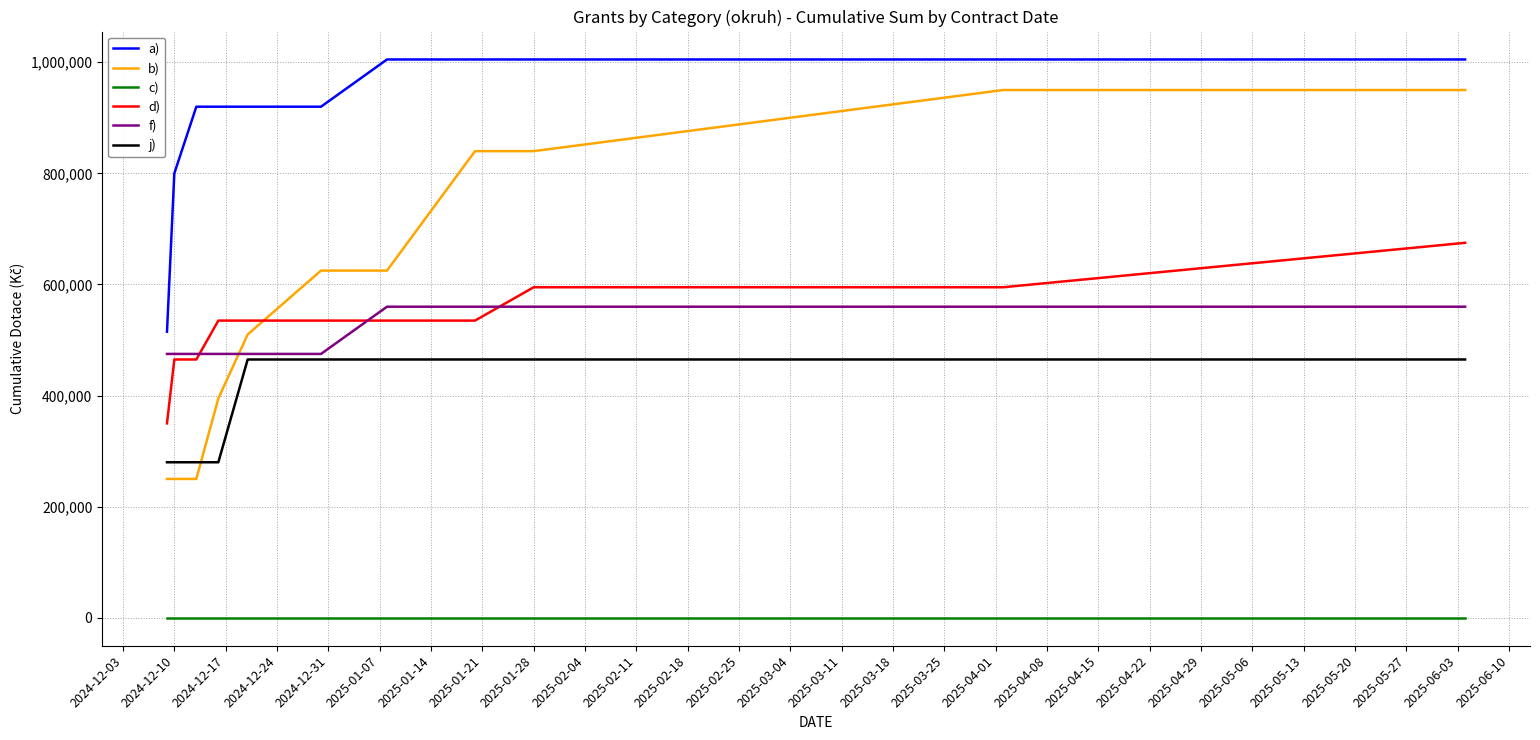

True or false: b) and d) intersect in this chart.

True